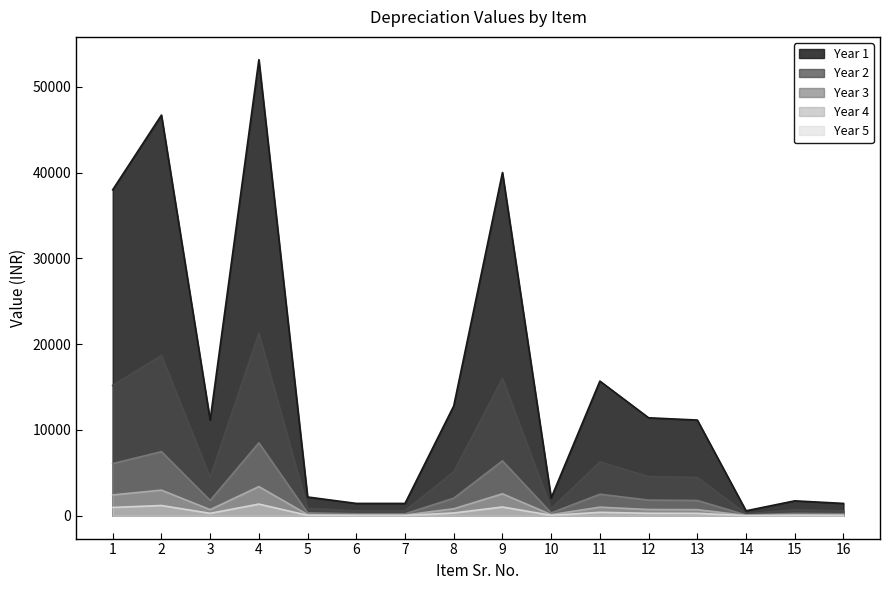

What is the difference between the maximum and second lowest values in the Year 3 series?

8273.2